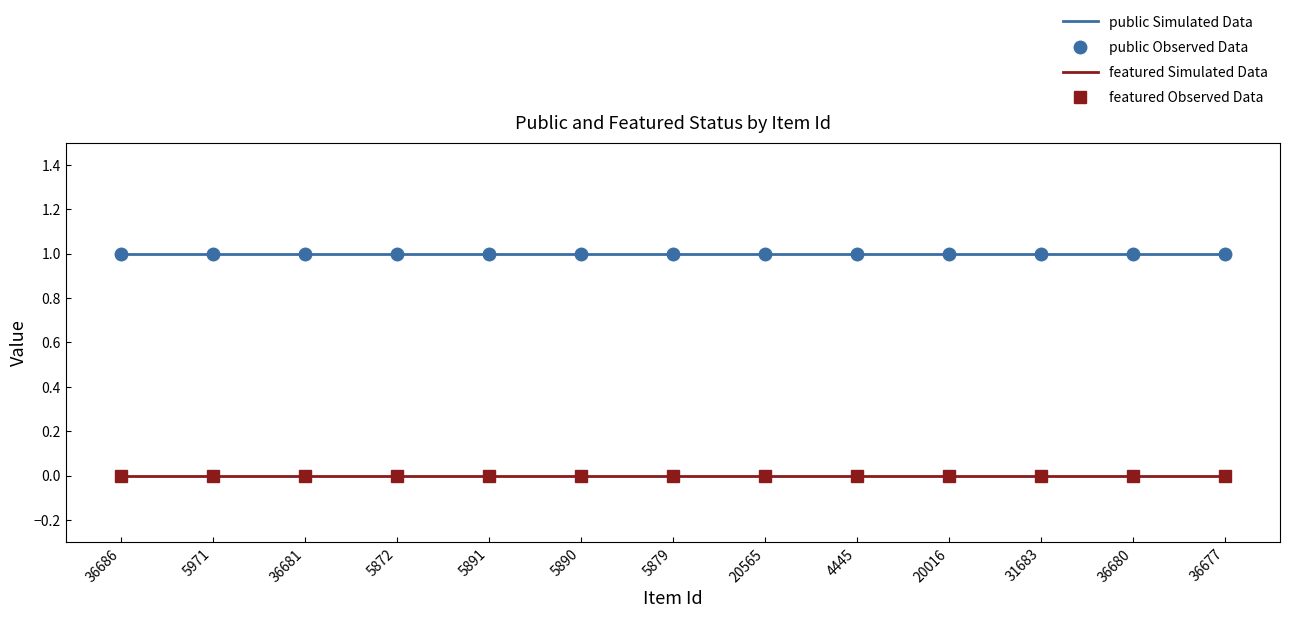

True or false: featured Simulated Data and public Simulated Data intersect in this chart.

False